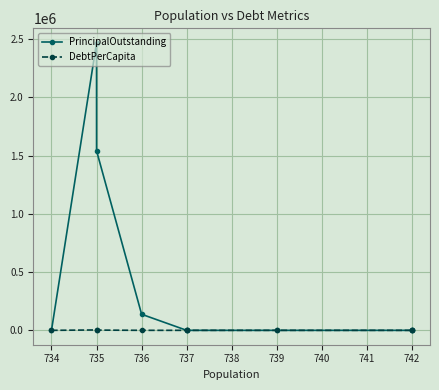

The value of PrincipalOutstanding at 737 is 0.0. True or false?

True